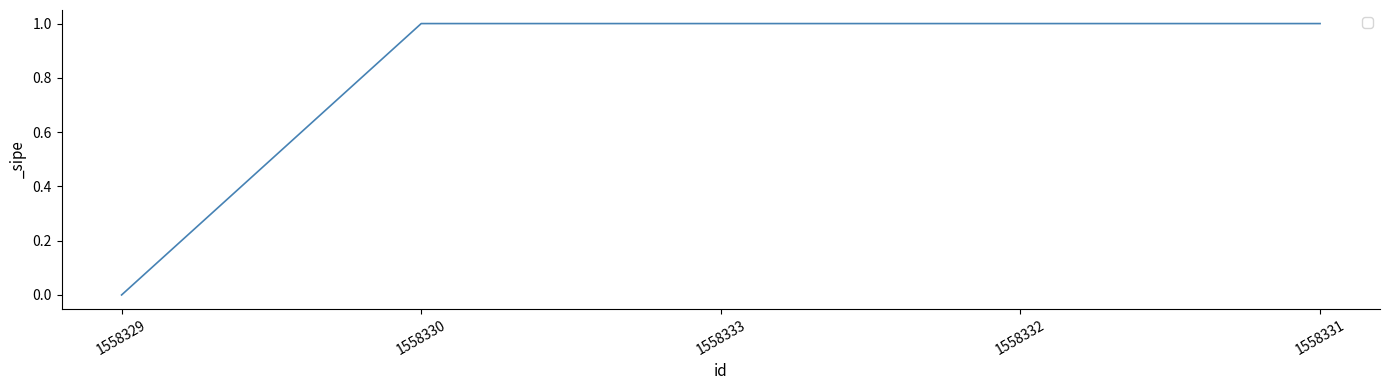

Reading left to right, list all the values displayed in this chart.

1558329=0	1558330=1	1558333=1	1558332=1	1558331=1